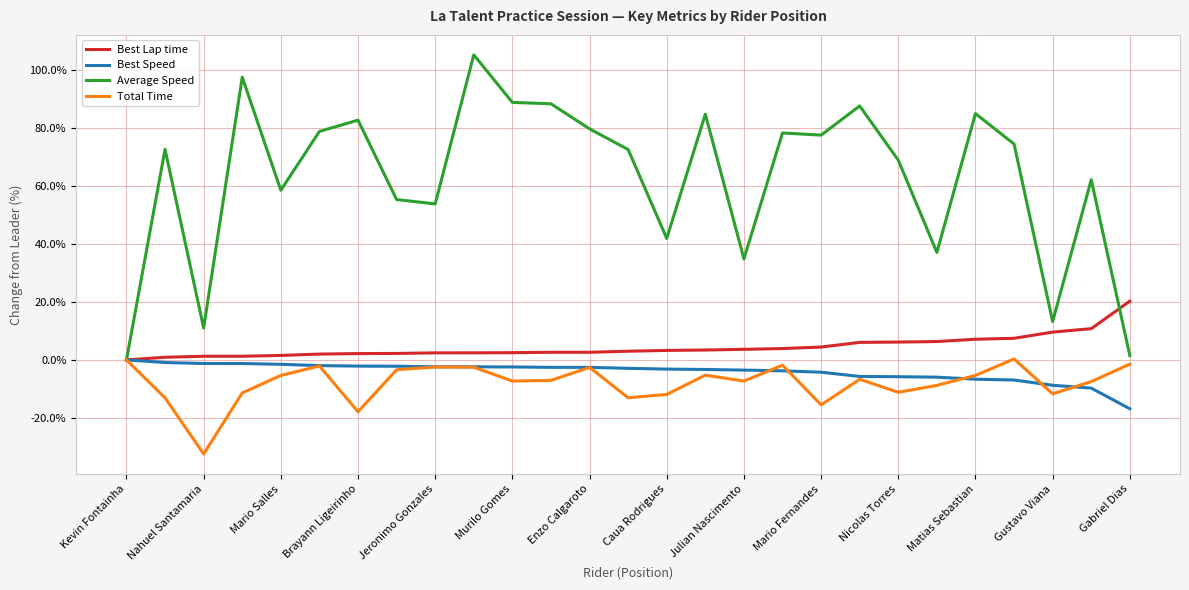

Which series has the largest range (max minus min)?

Average Speed